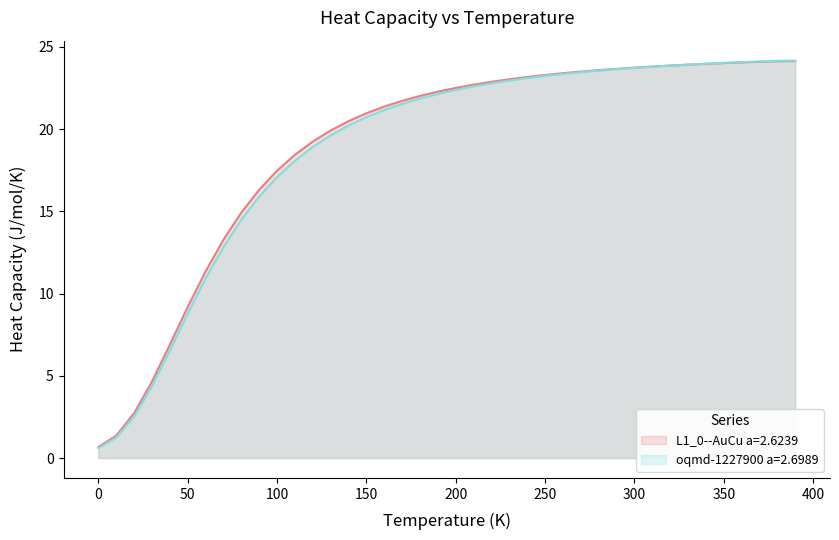

How many data points in oqmd-1227900 a=2.6989 are less than 22?

19